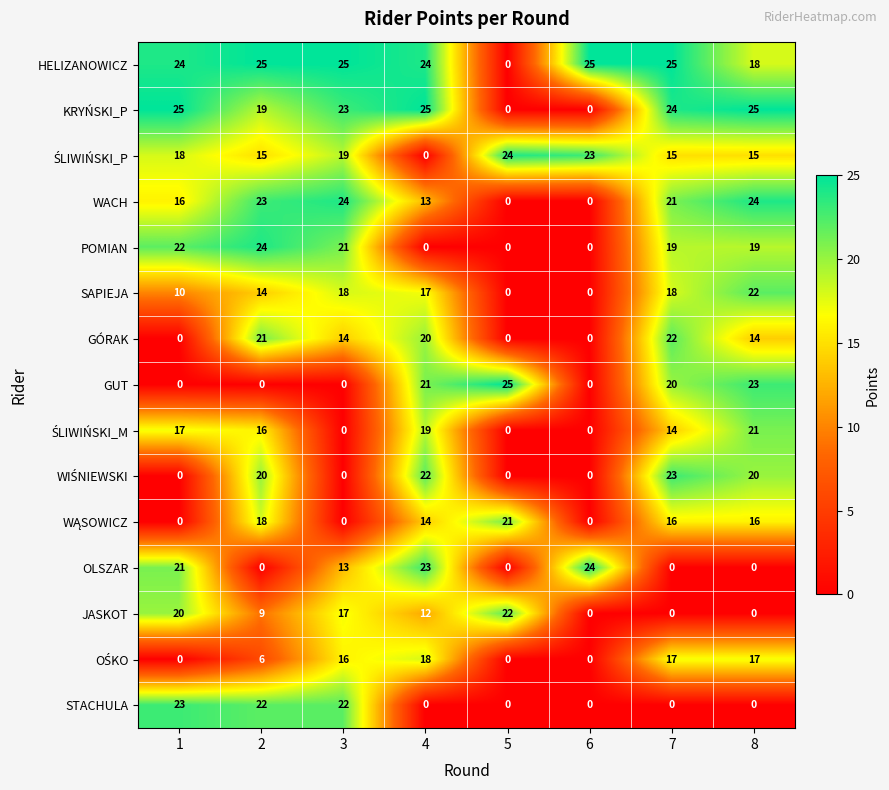

Which series changed the most between 1 and 6?

KRYŃSKI_P